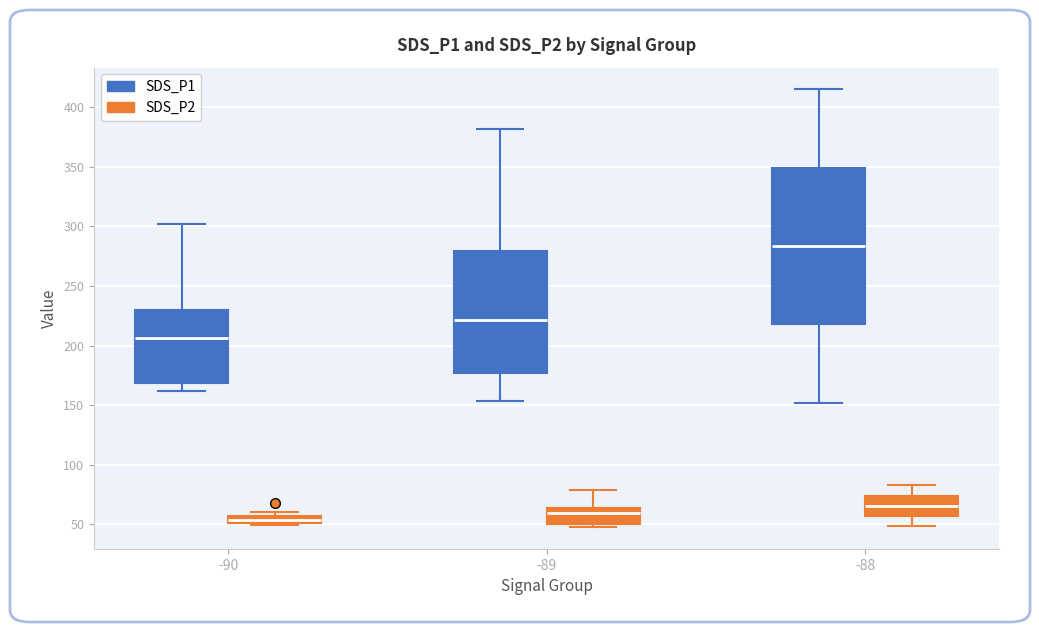

Which box's median line is the lowest?

-90 (SDS_P2)